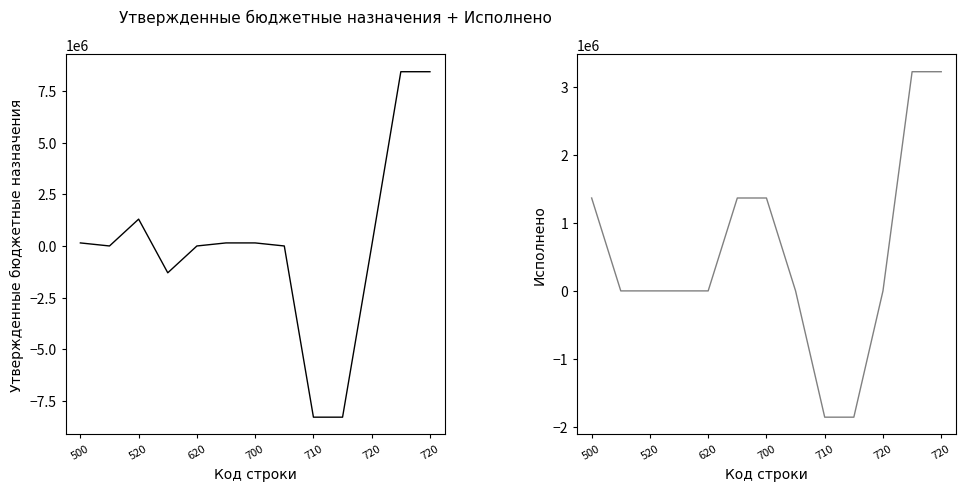

At which category does the chart reach its minimum across all series?

710